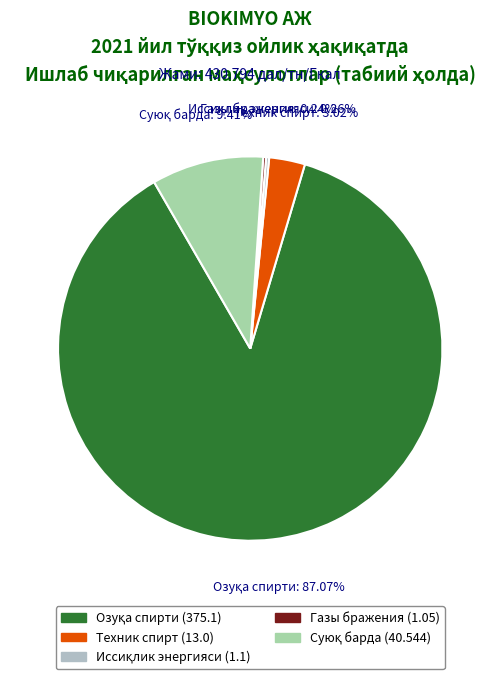

True or false: Суюқ барда accounts for 19% of the total.

False